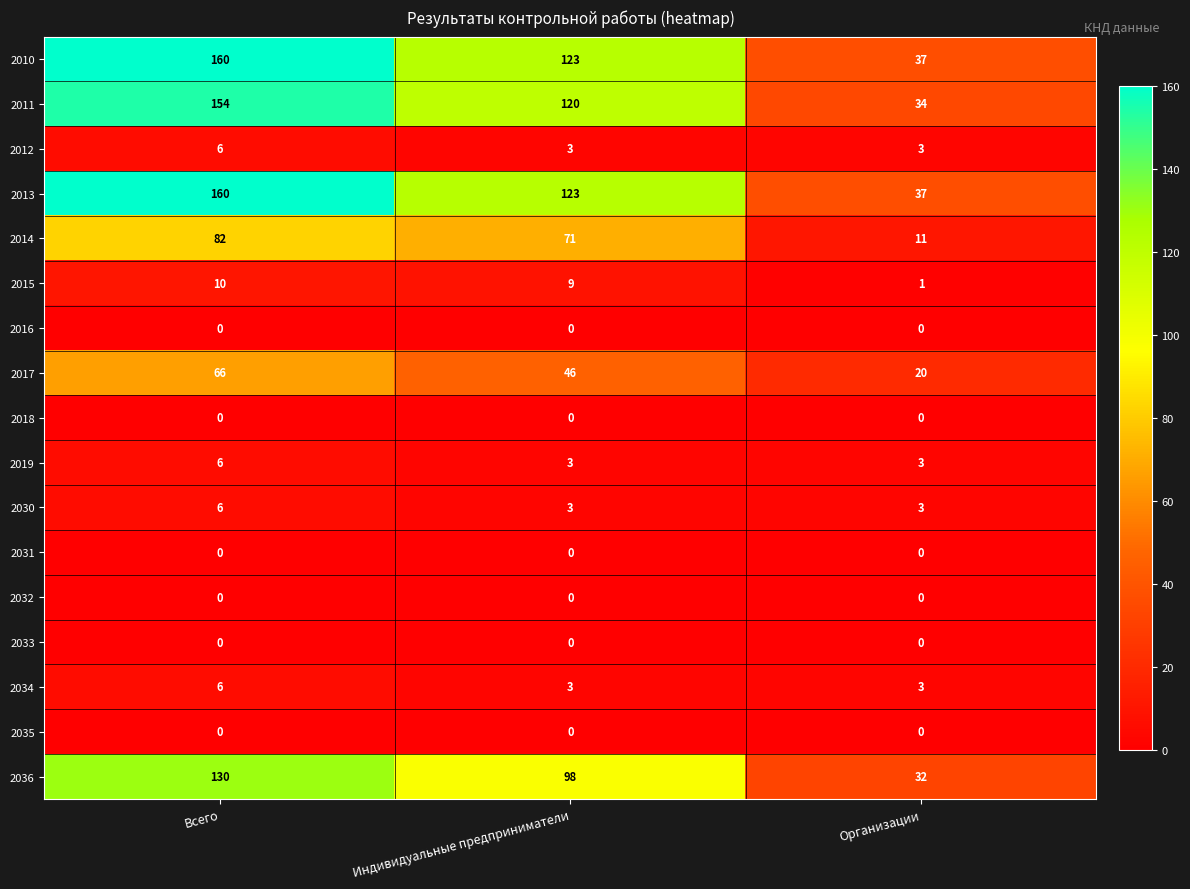

How many 2013 values are between 37 and 160?

3